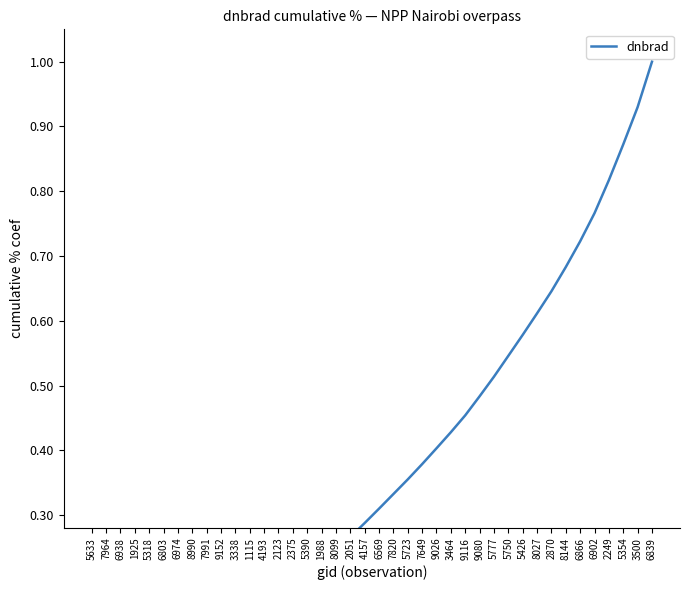

What is the difference between the maximum and minimum values?

1.0